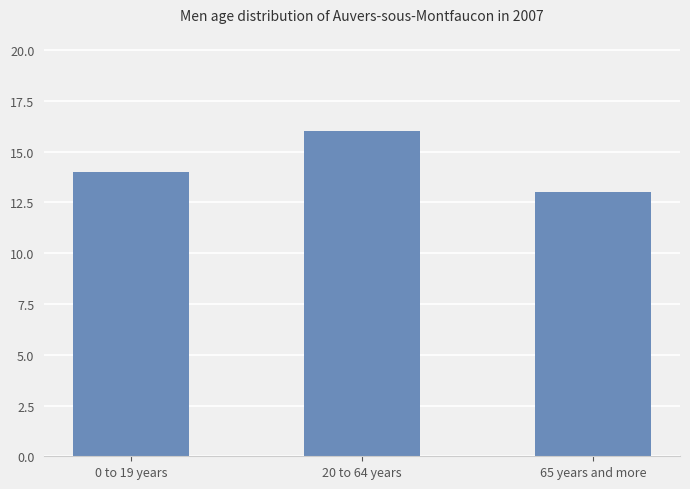

How many series are shown in this chart?

1